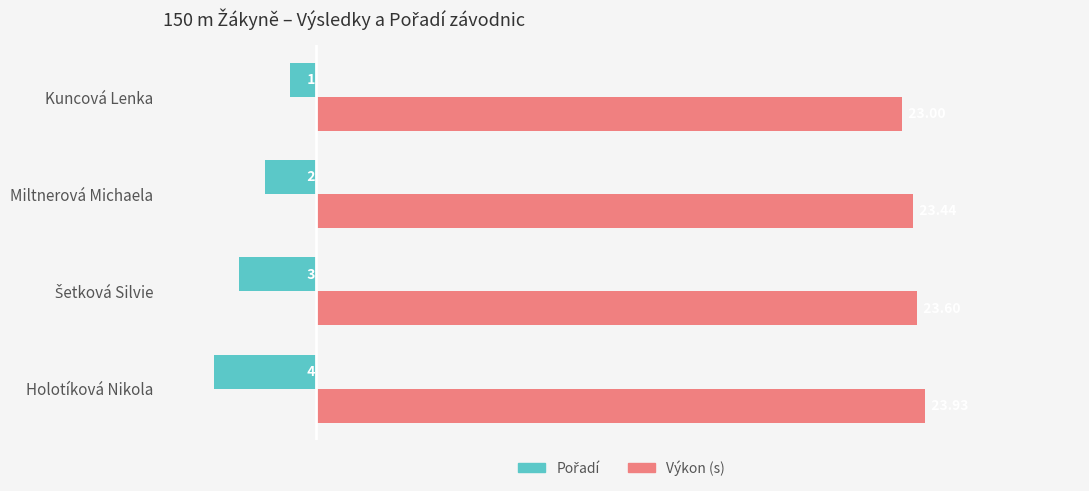

How many distinct data groups are displayed?

2